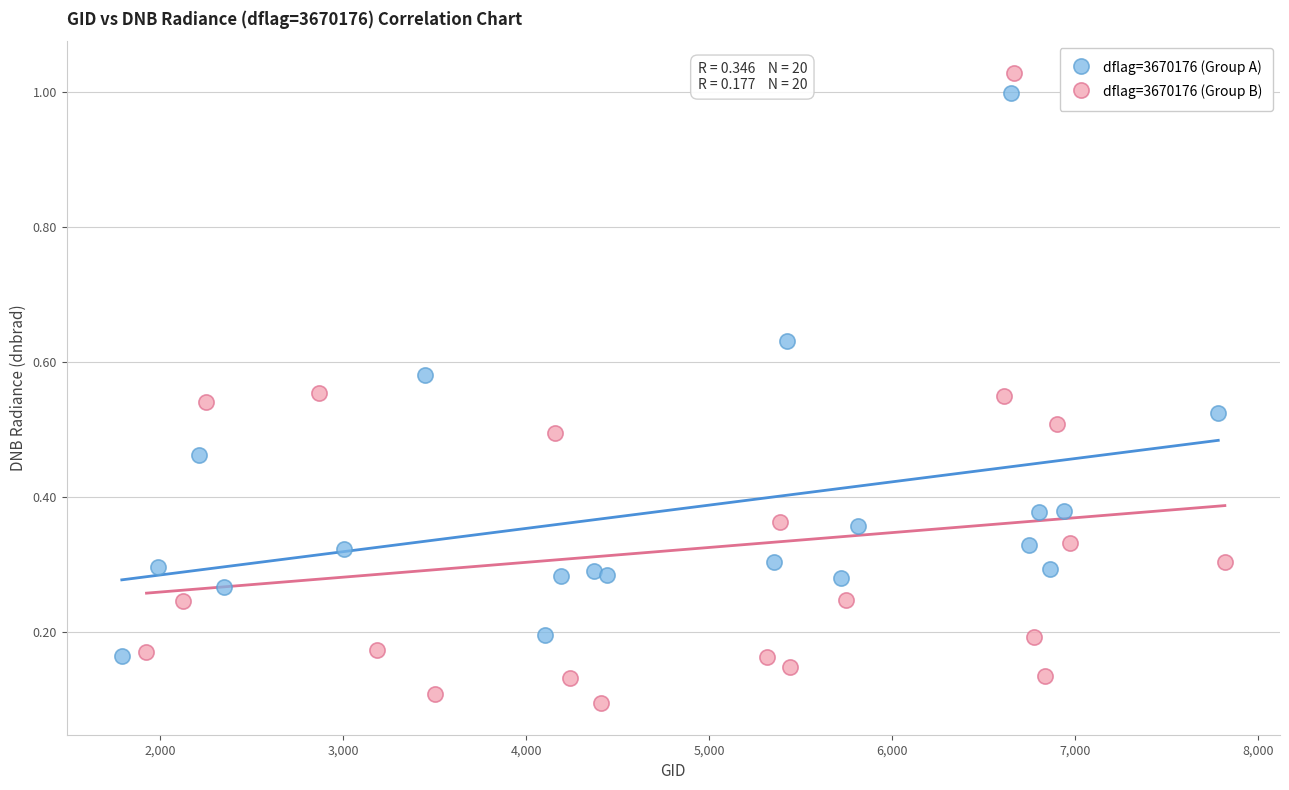

Which series contains the highest Y value?

dflag=3670176 (Group B)